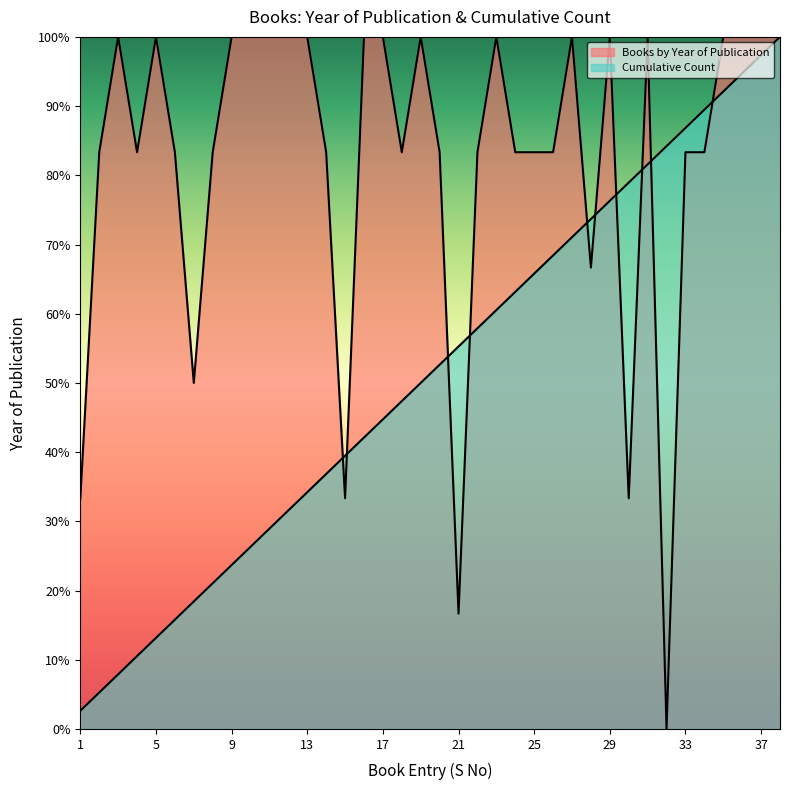

What is the total value across all series at 33?

170.2